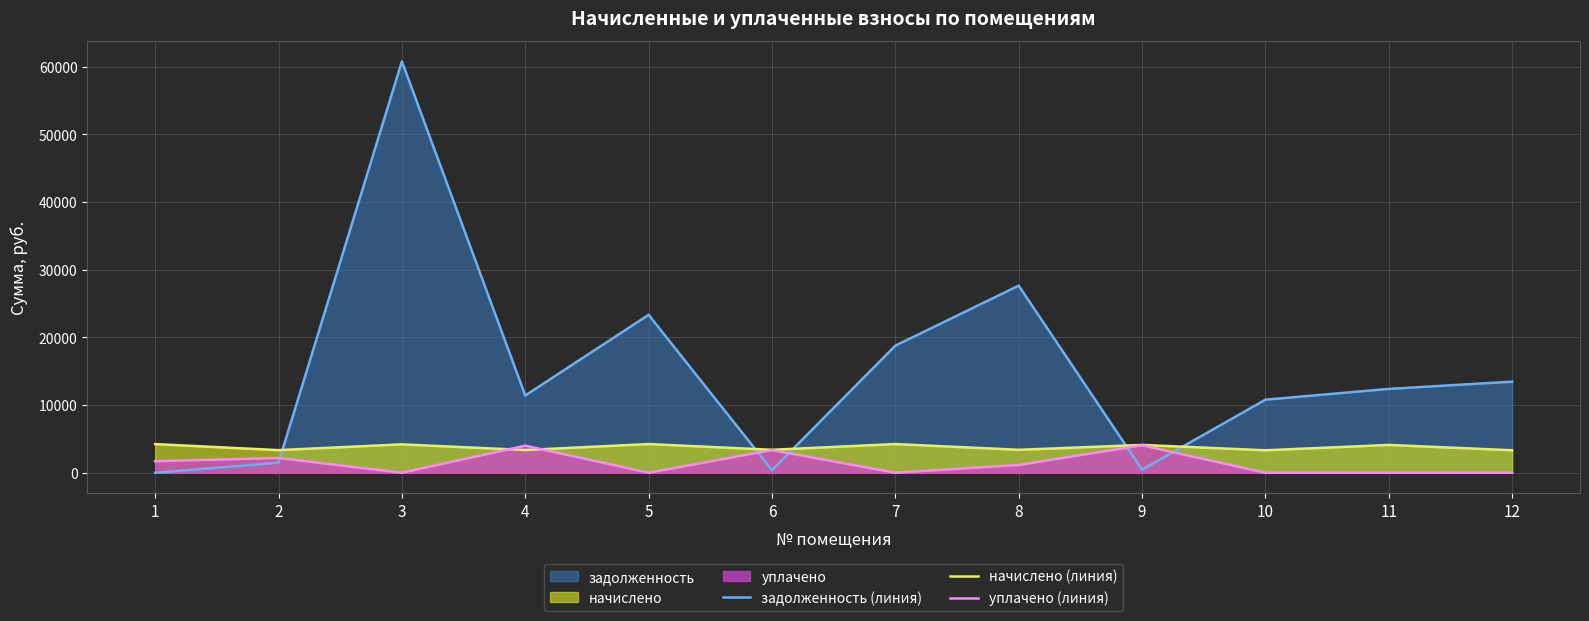

At which category does the chart reach its minimum across all series?

1